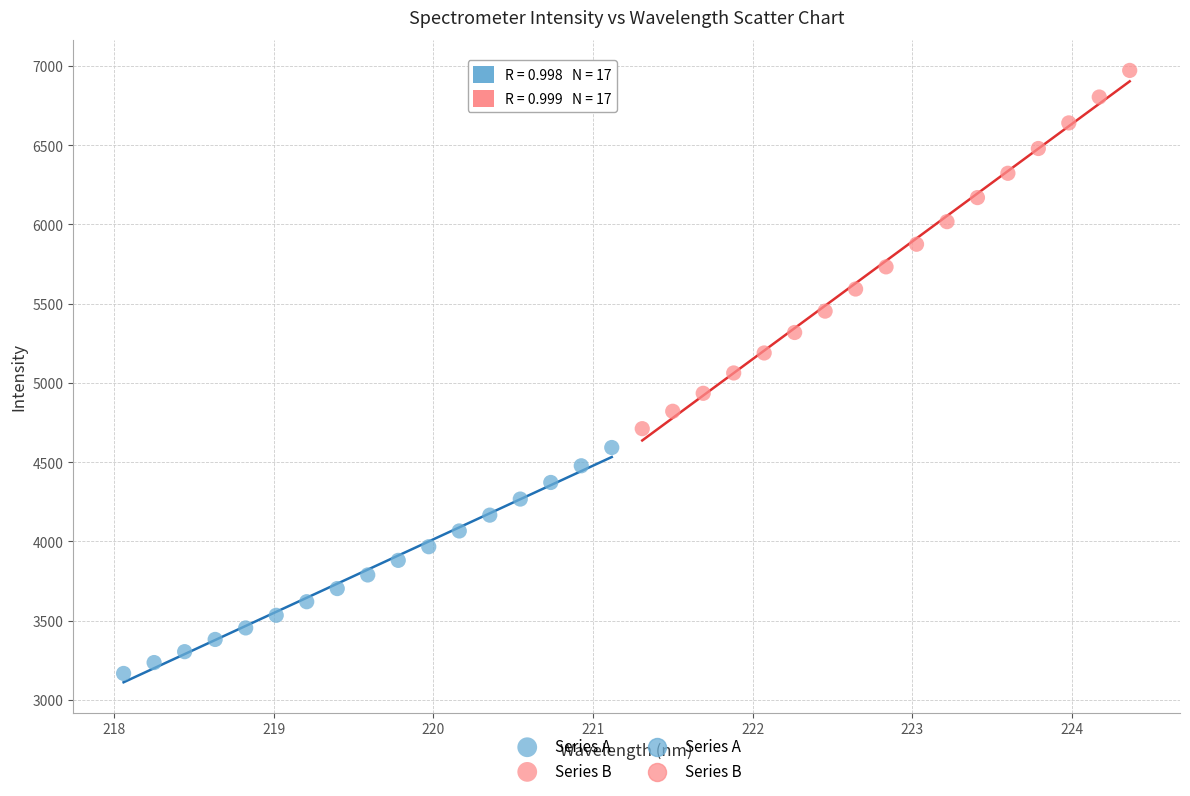

Which series contains the highest Y value?

Series B